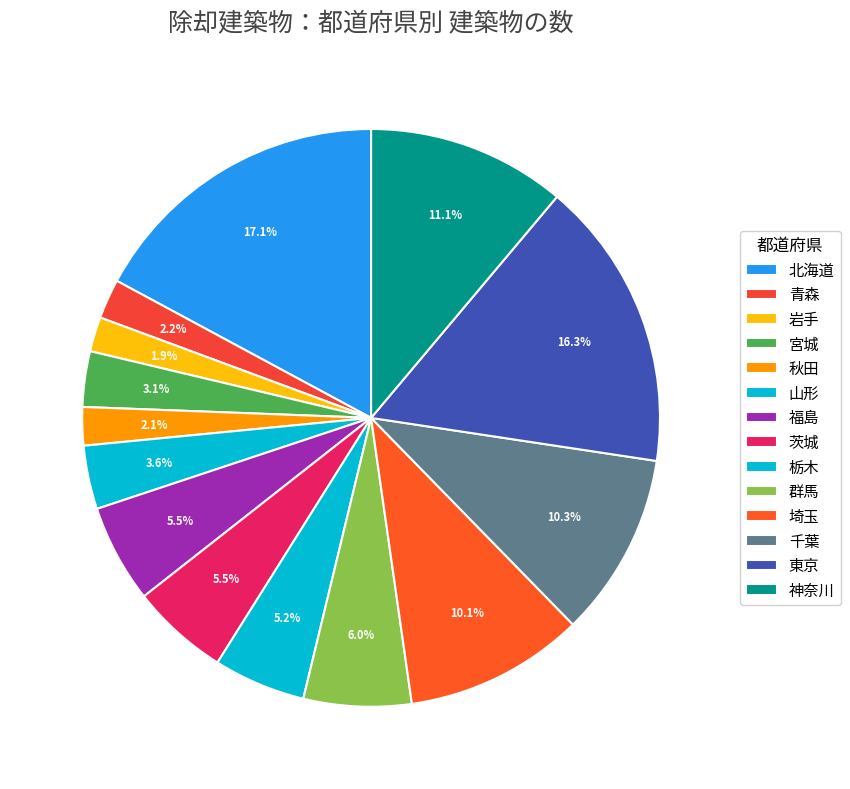

What is the largest slice in the pie chart?

北海道